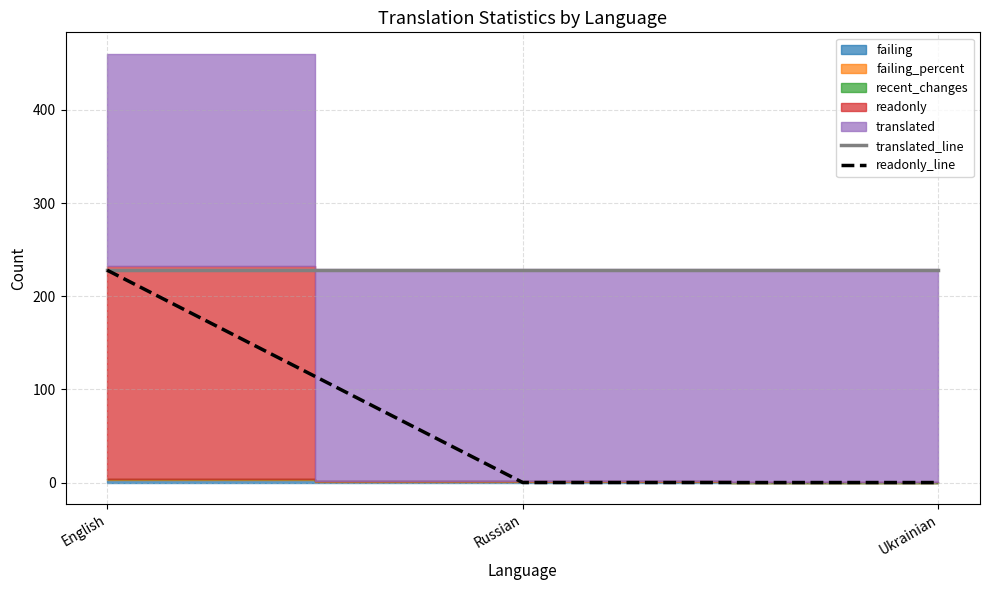

Read the translated_line value at Russian.

228